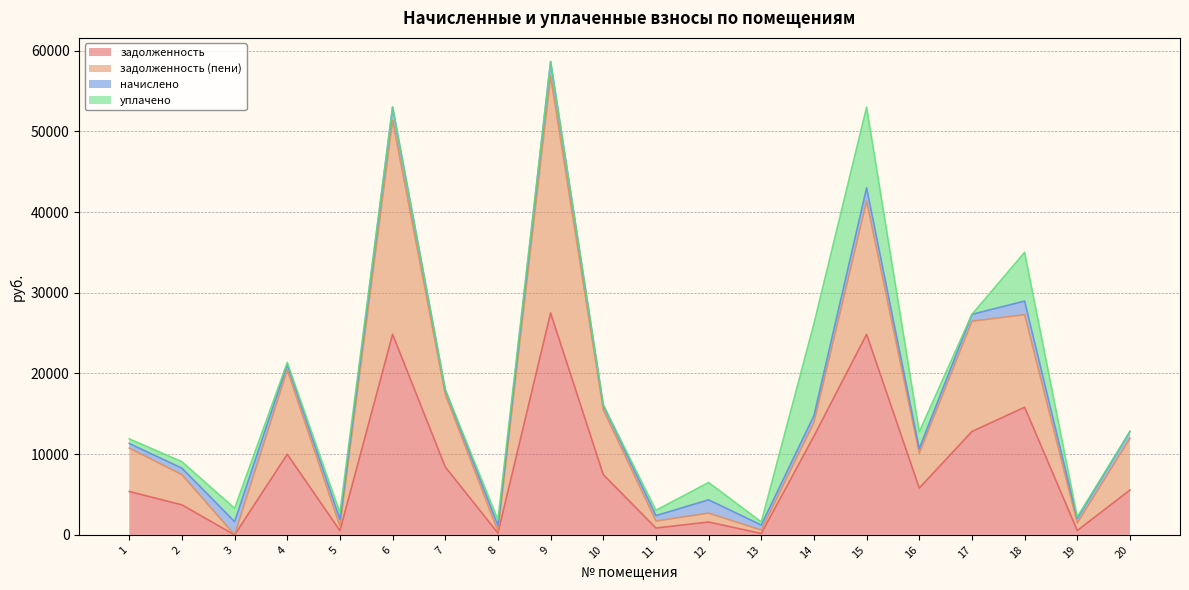

How many data points in задолженность are above 5806?

10